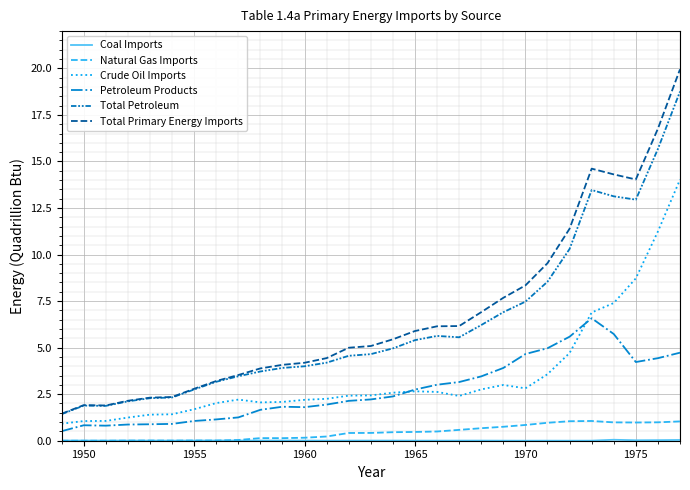

True or false: Natural Gas Imports and Total Petroleum cross at least once.

False